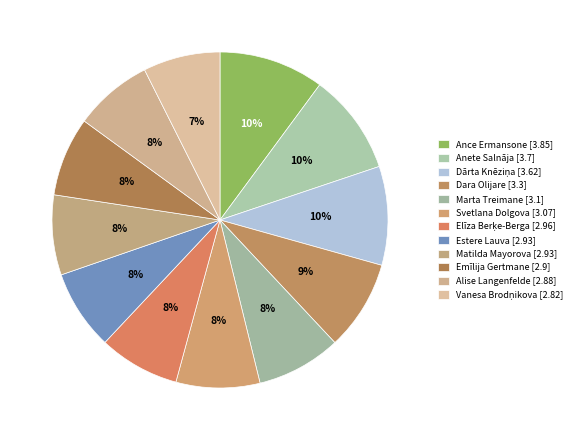

To the nearest percent, what is the combined percentage of Alise Langenfelde and Elīza Berķe-Berga?

15%